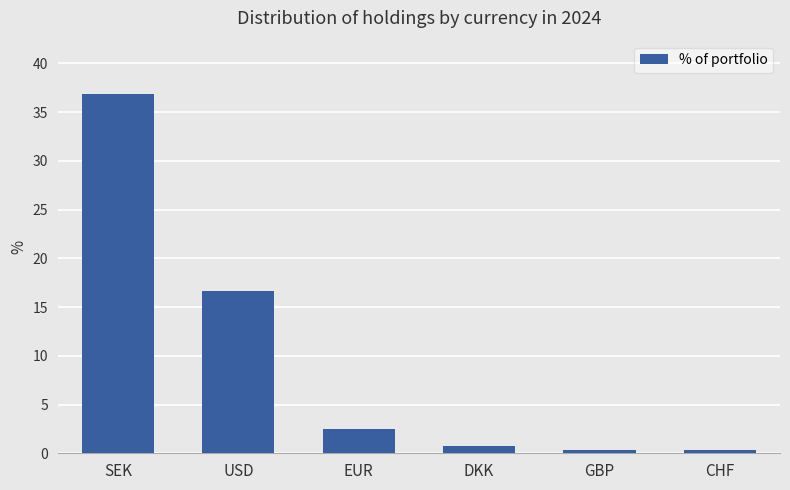

What is the average value?

9.6